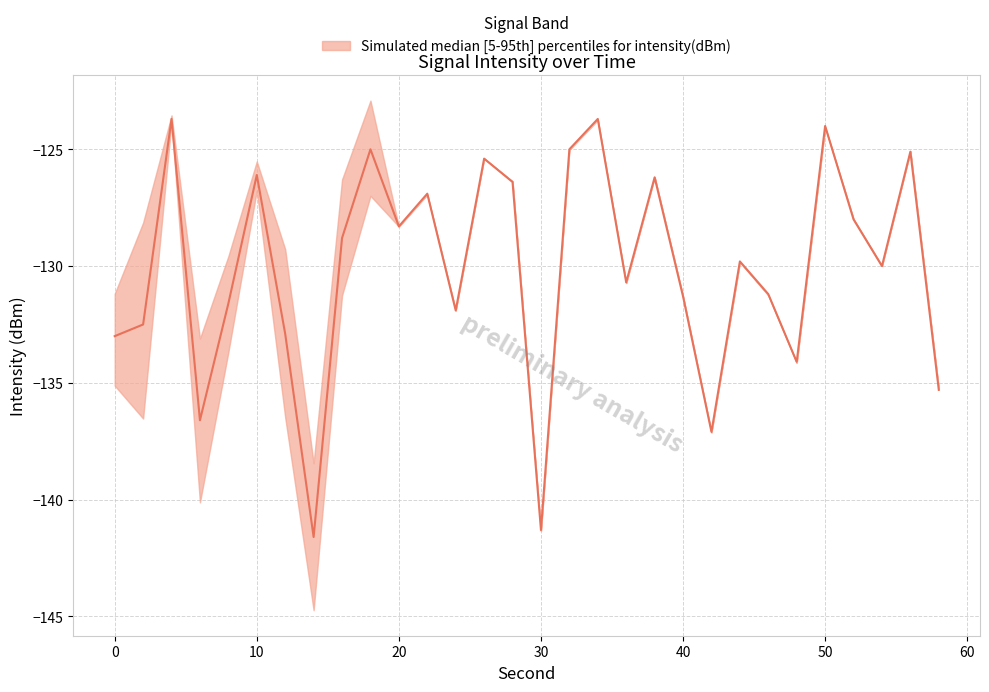

How many values in the upper series are below -129?

16